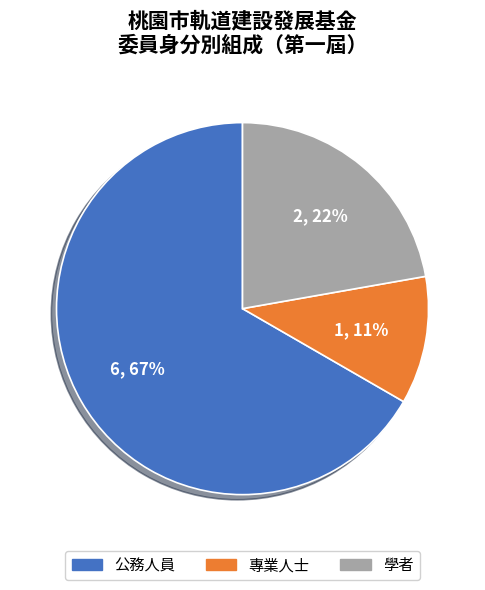

To the nearest percent, what percentage of the pie is 專業人士?

11%